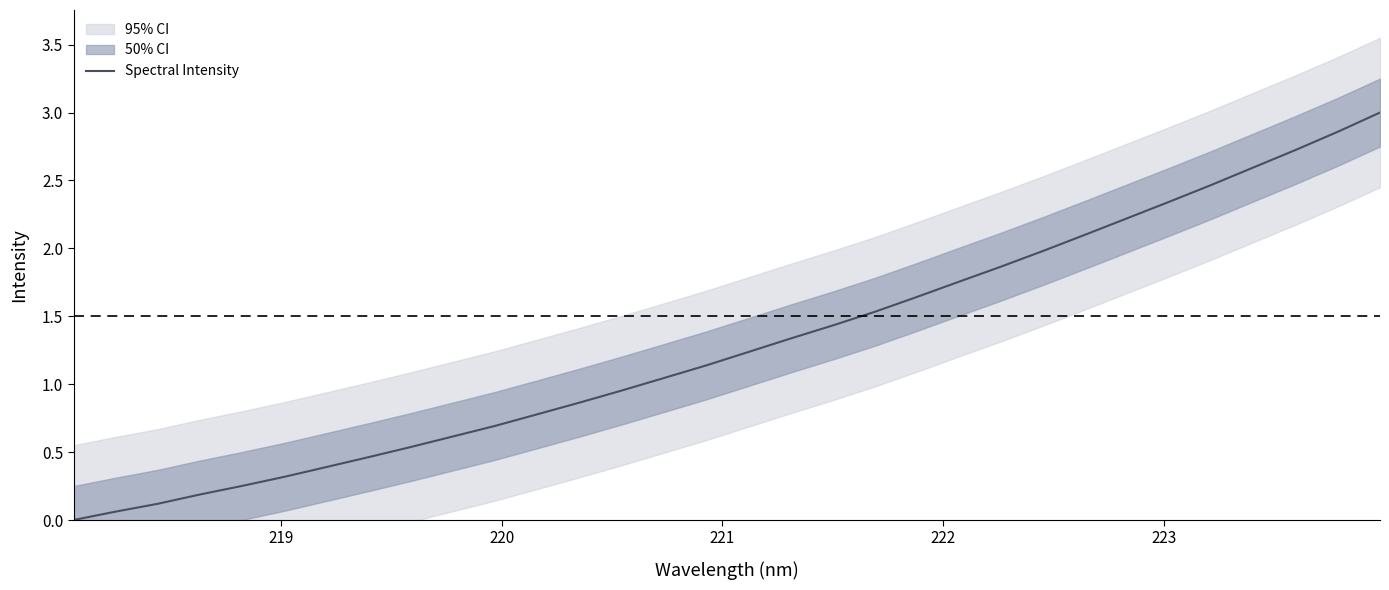

How many positive values are there?

31